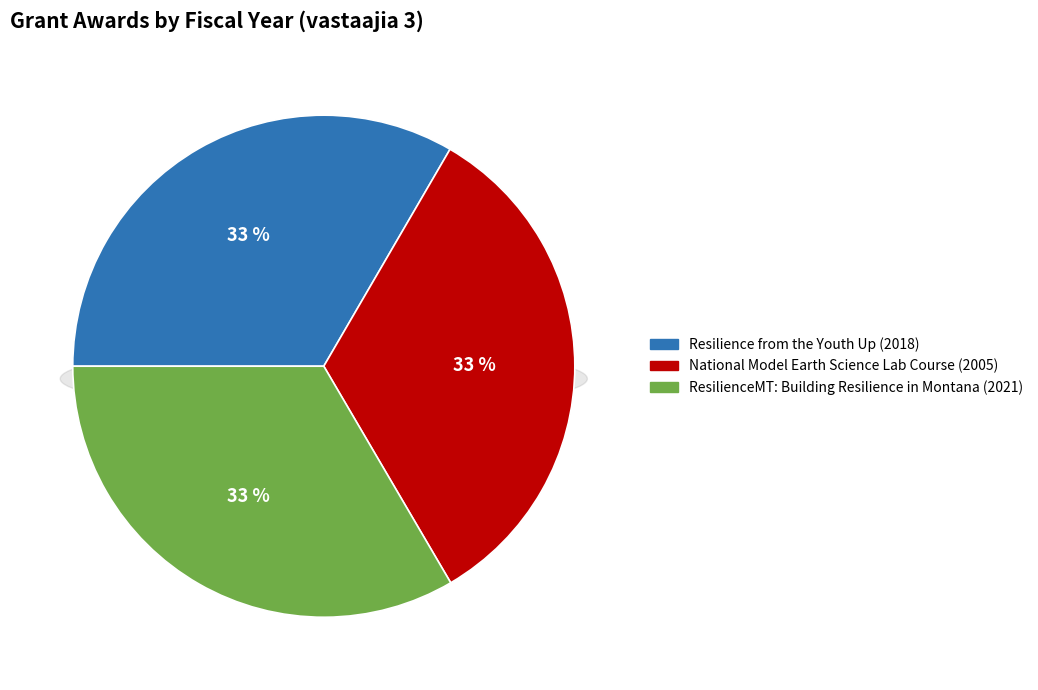

Is it true that Resilience from the Youth Up is 33% of the pie?

True